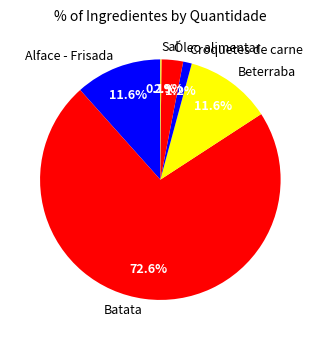

To the nearest percent, what percentage of the pie is Beterraba?

12%